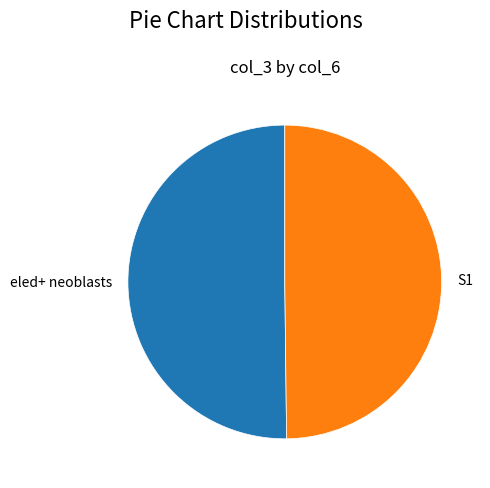

Is it true that eled+ neoblasts is 50% of the pie?

True